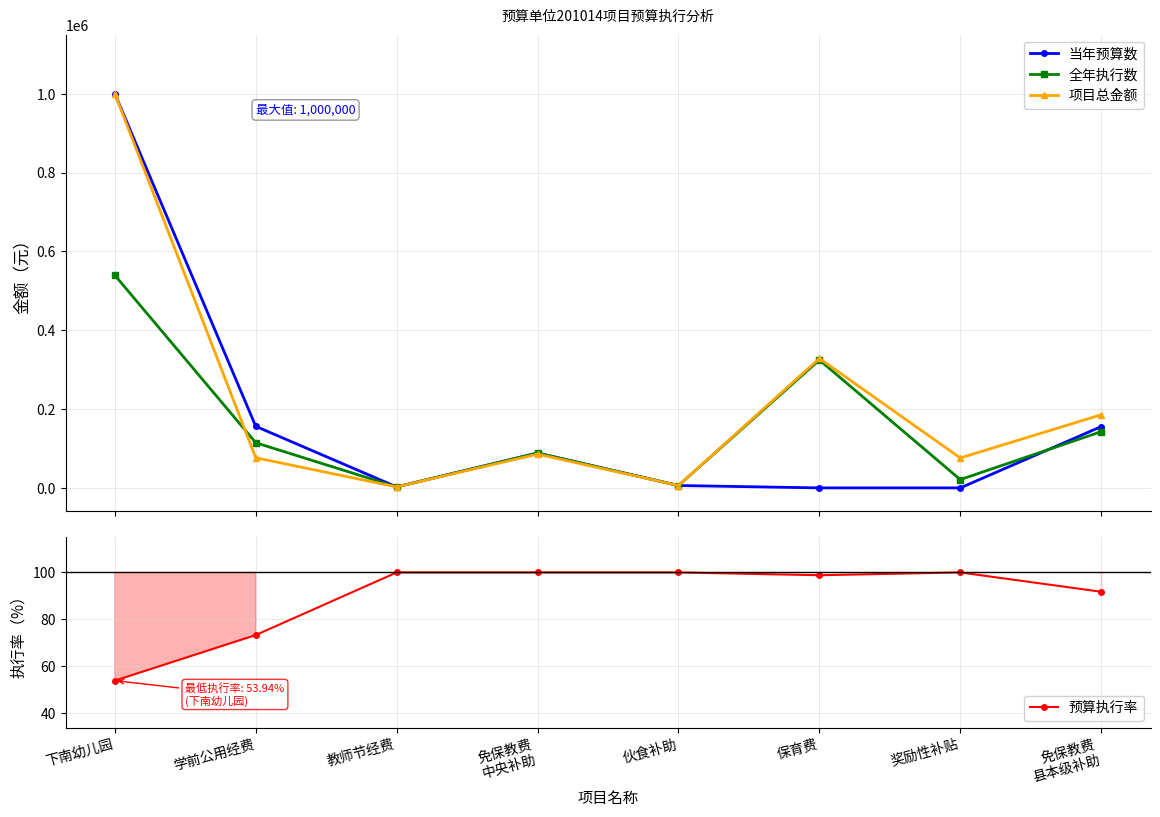

List the labels in order of 预算执行率 value, largest first.

教师节经费, 免保教费
中央补助, 伙食补助, 奖励性补贴, 保育费, 免保教费
县本级补助, 学前公用经费, 下南幼儿园